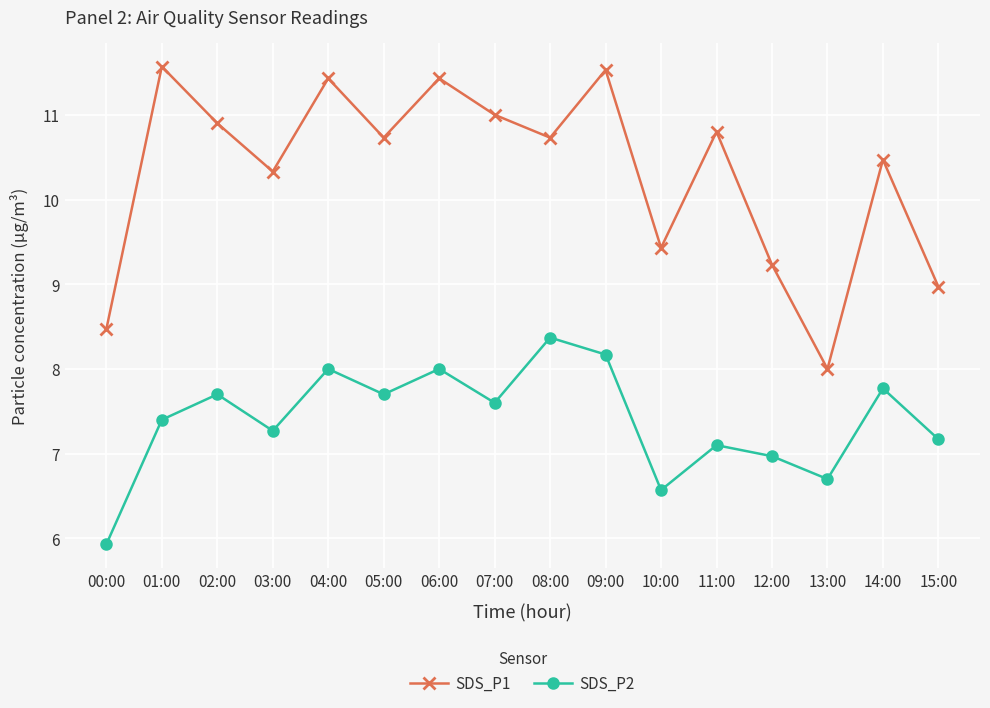

The value of SDS_P2 at 07:00 is 7.6. True or false?

True